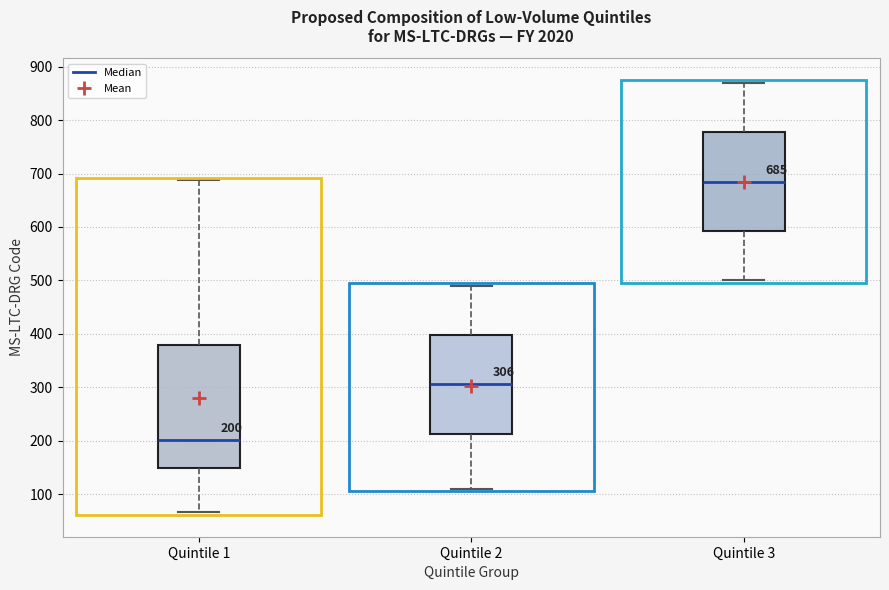

Which box's median line is the lowest?

Quintile 1